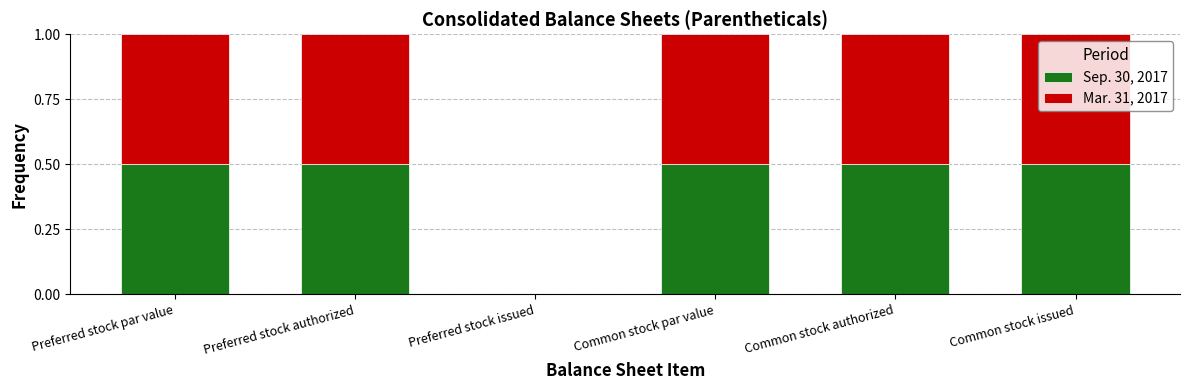

What is the highest value of the Sep. 30, 2017 series?

0.5